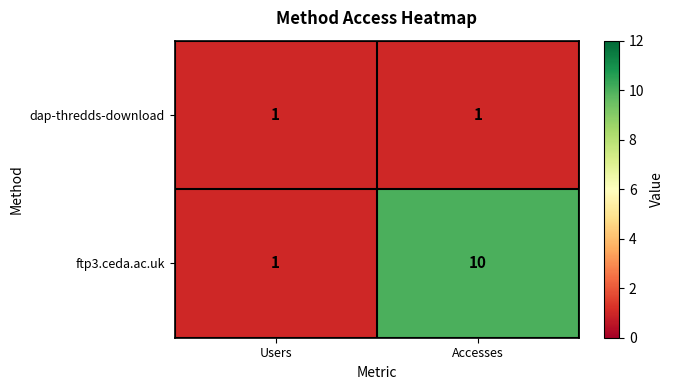

At which label is ftp3.ceda.ac.uk closest to 5?

Users